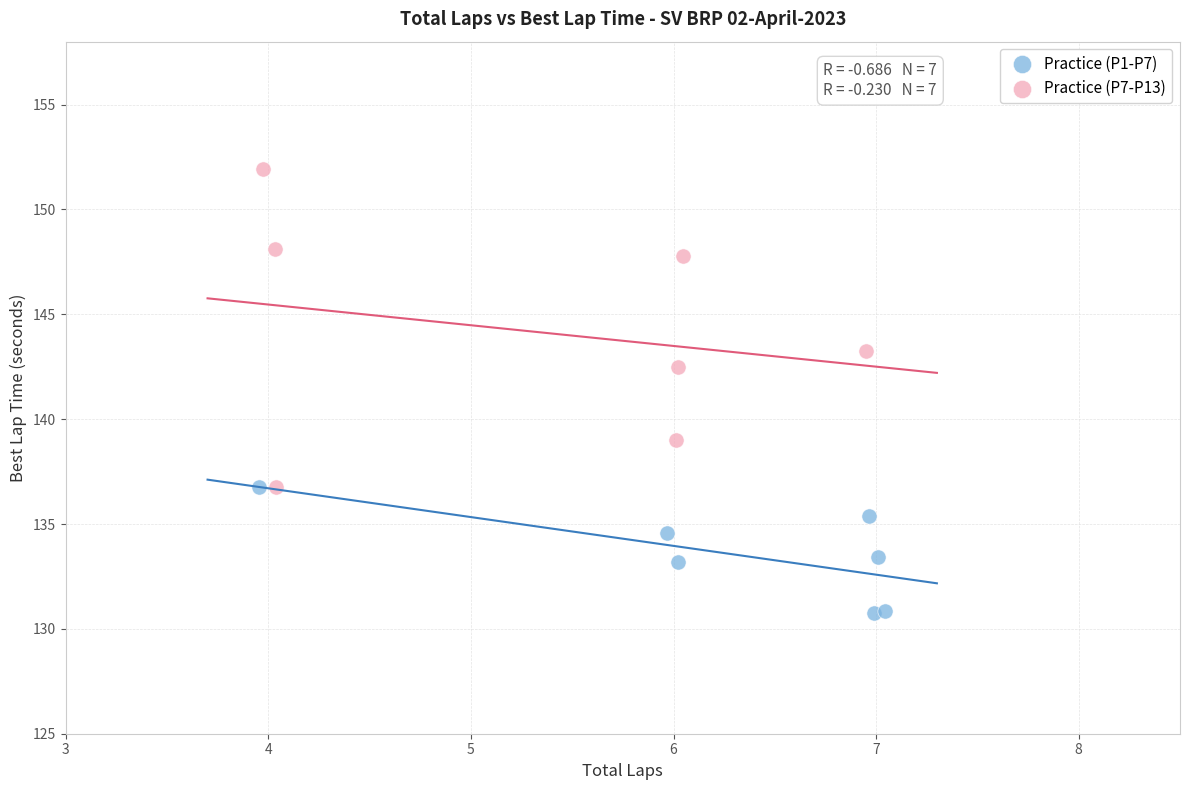

Which series has the widest spread of Y values?

Practice (P7-P13)